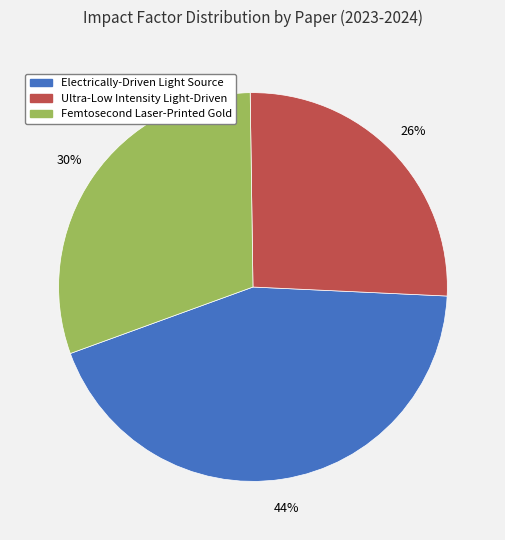

To the nearest percent, what percentage of the pie is Femtosecond Laser-Printed Gold?

30%